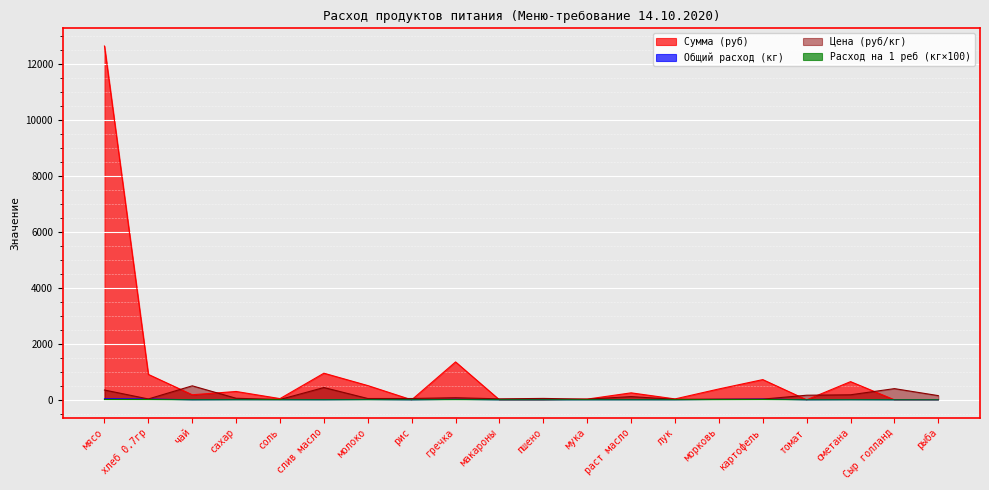

Which category has the lowest value across all series?

рис